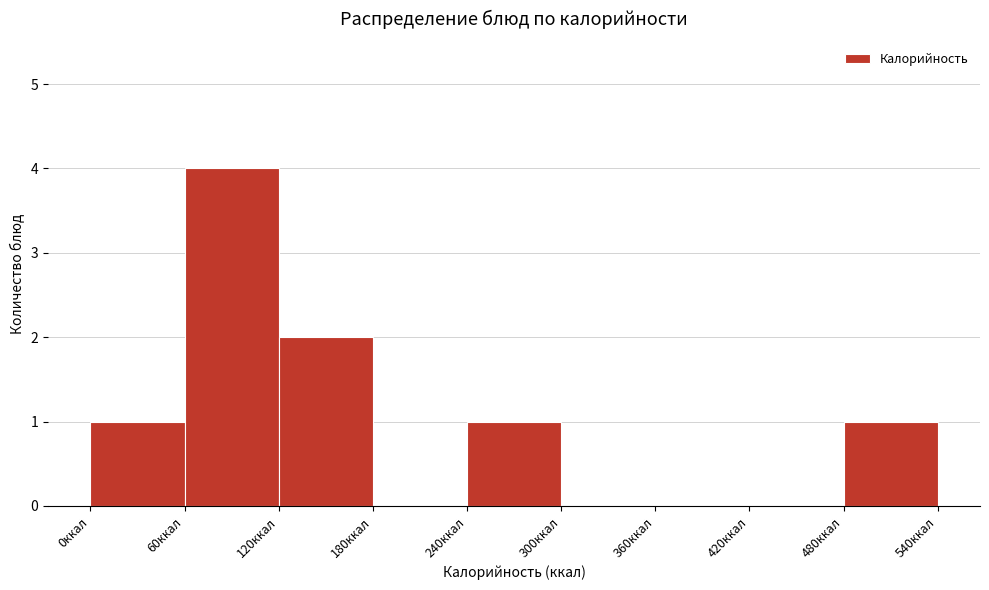

Reading left to right, transcribe this chart: for each bar, give the range it covers on the x-axis and its height. The values are not printed on the chart, so give them approximately, as read against the axis.

0 to 60: 1
60 to 120: 4
120 to 180: 2
180 to 240: 0
240 to 300: 1
300 to 360: 0
360 to 420: 0
420 to 480: 0
480 to 540: 1